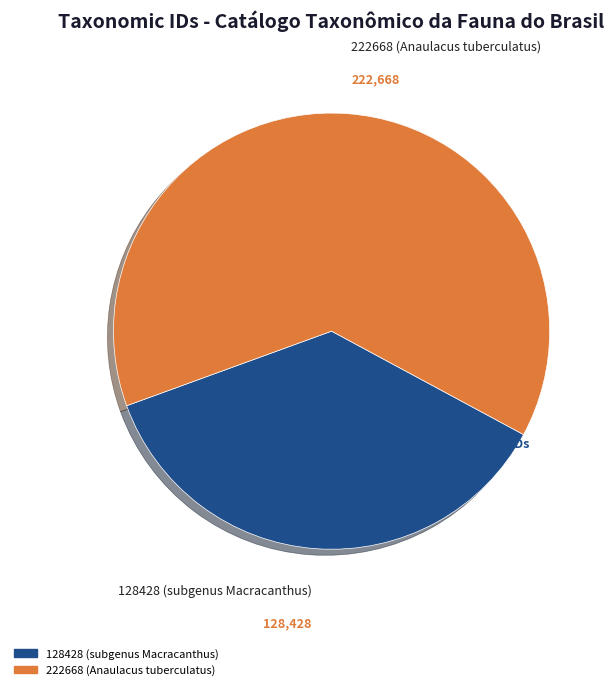

Between 128428 (subgenus Macracanthus) and 222668 (Anaulacus tuberculatus), which is larger?

222668 (Anaulacus tuberculatus)